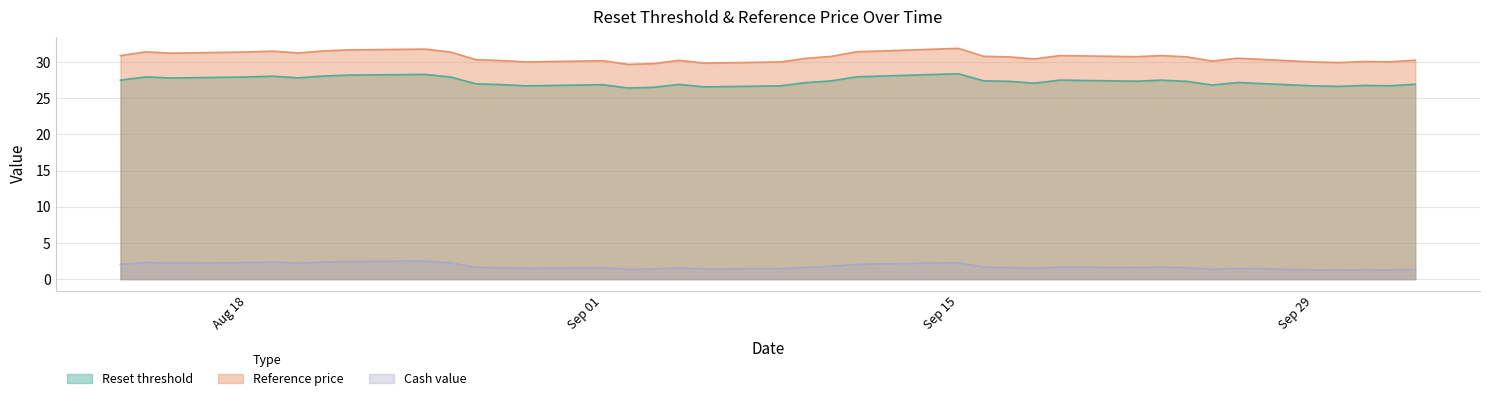

How many lines are shown in the chart?

3